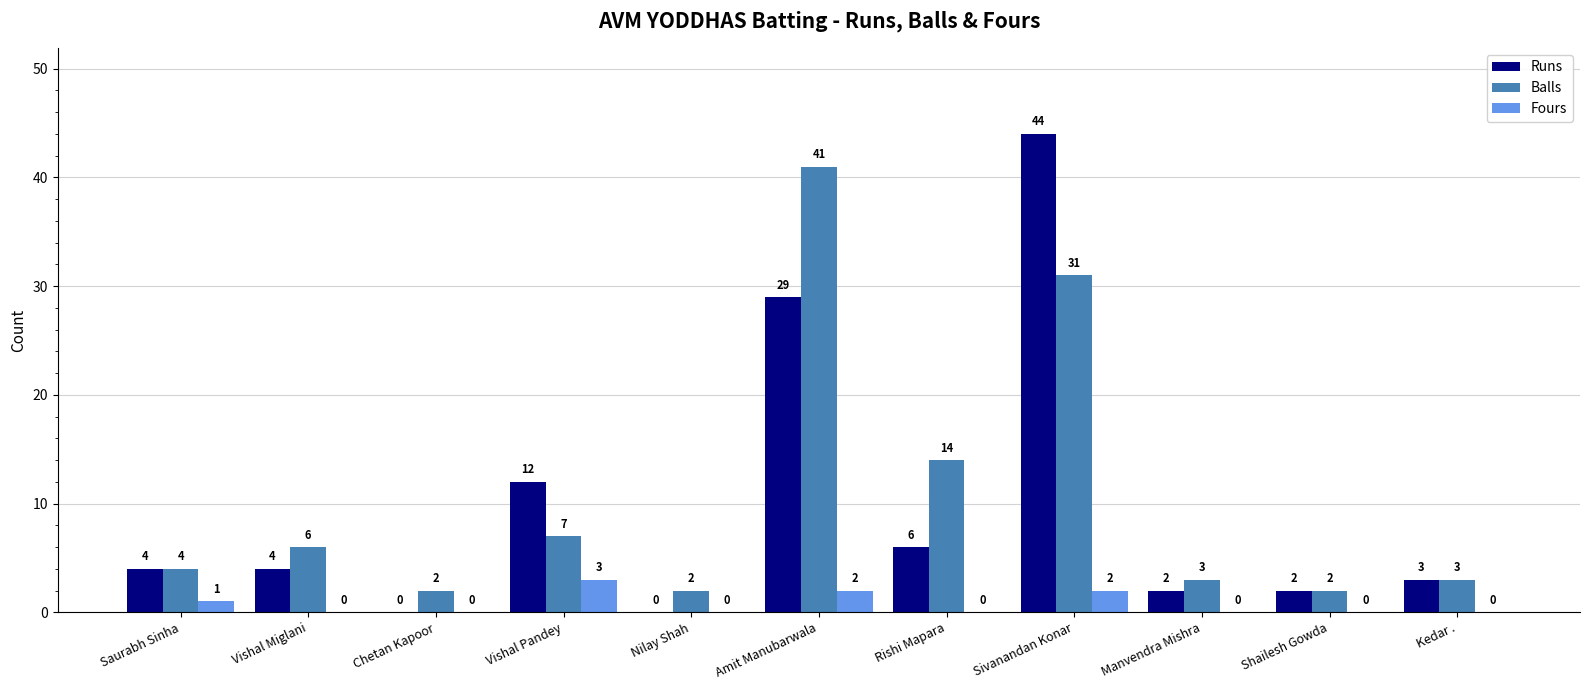

Reading left to right, what are all the values shown in this chart?

Runs: Saurabh Sinha=4	Vishal Miglani=4	Chetan Kapoor=0	Vishal Pandey=12	Nilay Shah=0	Amit Manubarwala=29	Rishi Mapara=6	Sivanandan Konar=44	Manvendra Mishra=2	Shailesh Gowda=2	Kedar .=3
Balls: Saurabh Sinha=4	Vishal Miglani=6	Chetan Kapoor=2	Vishal Pandey=7	Nilay Shah=2	Amit Manubarwala=41	Rishi Mapara=14	Sivanandan Konar=31	Manvendra Mishra=3	Shailesh Gowda=2	Kedar .=3
Fours: Saurabh Sinha=1	Vishal Miglani=0	Chetan Kapoor=0	Vishal Pandey=3	Nilay Shah=0	Amit Manubarwala=2	Rishi Mapara=0	Sivanandan Konar=2	Manvendra Mishra=0	Shailesh Gowda=0	Kedar .=0